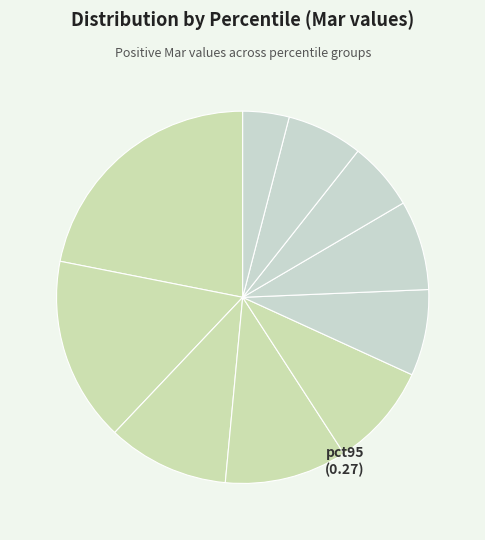

How many segments does this pie chart have?

10